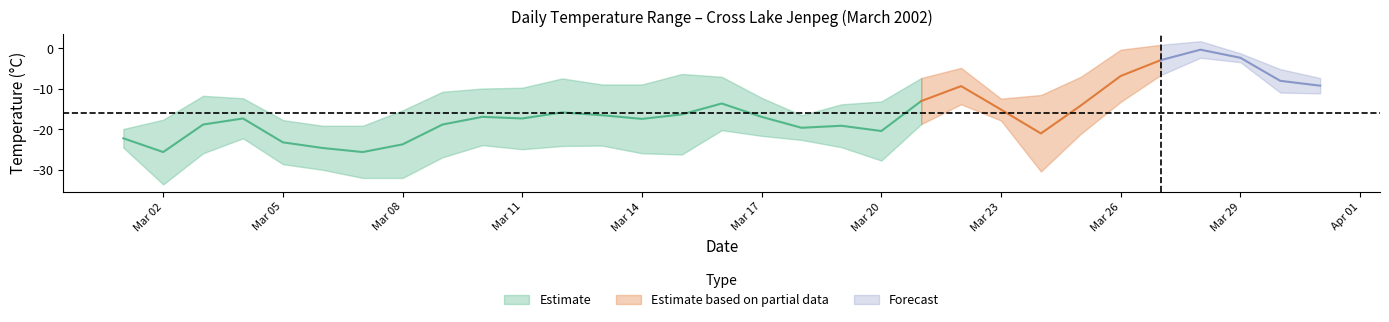

What is the difference between the second highest and second lowest values in the Min Temp (°C) series?

28.6